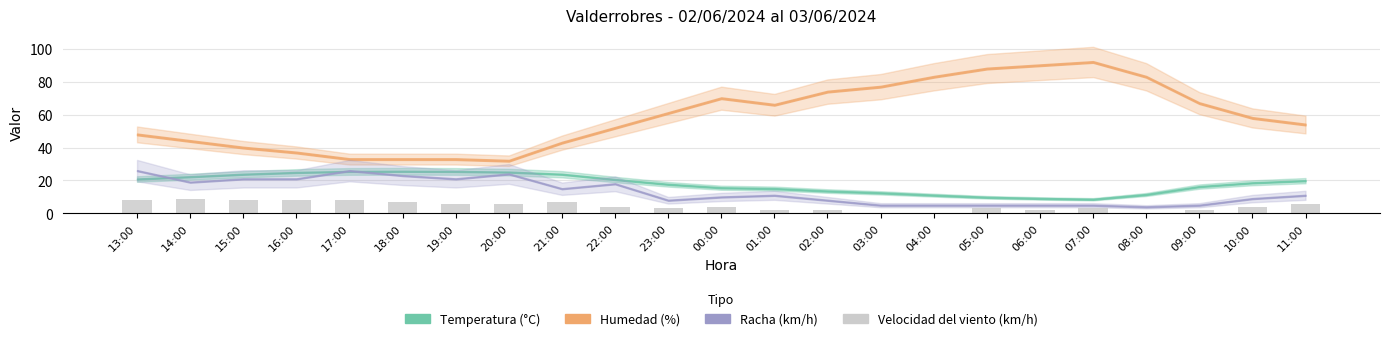

What is the sum of all values?

102